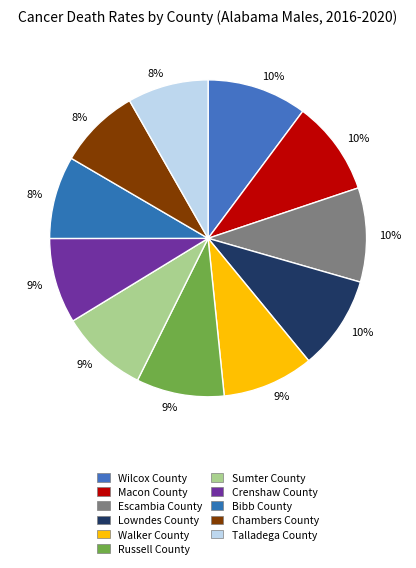

Does Lowndes County represent more than half of the total?

No